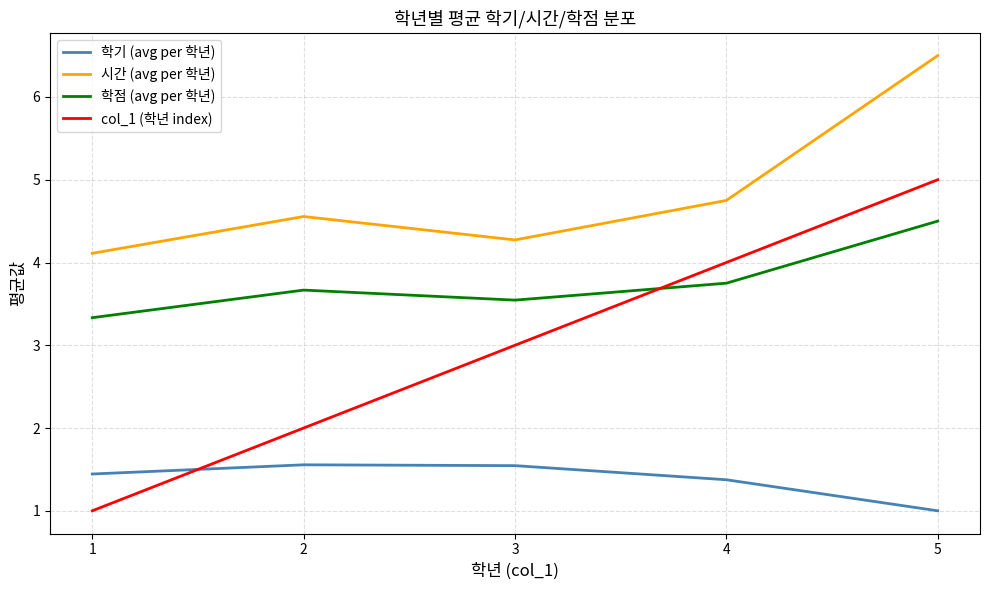

Which category has the lowest value in the 학기 (avg per 학년) series?

5